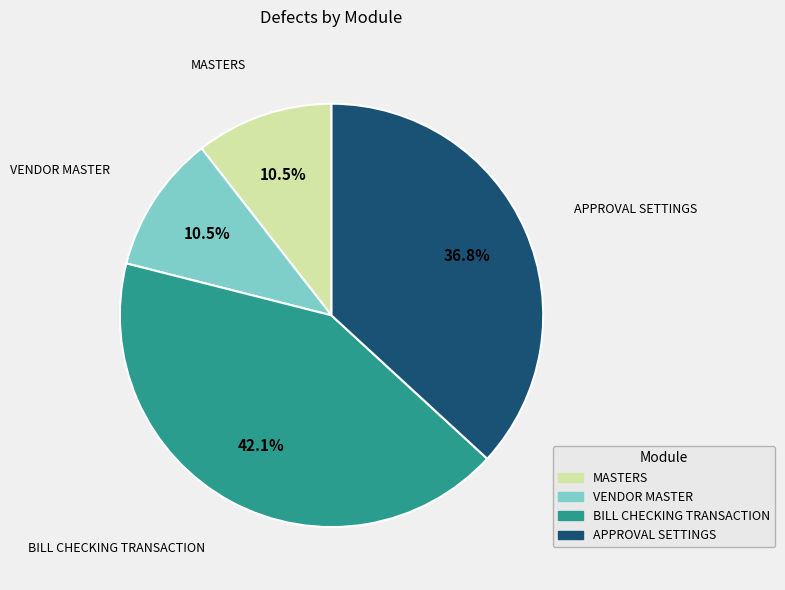

Which has a higher value, MASTERS or BILL CHECKING TRANSACTION?

BILL CHECKING TRANSACTION